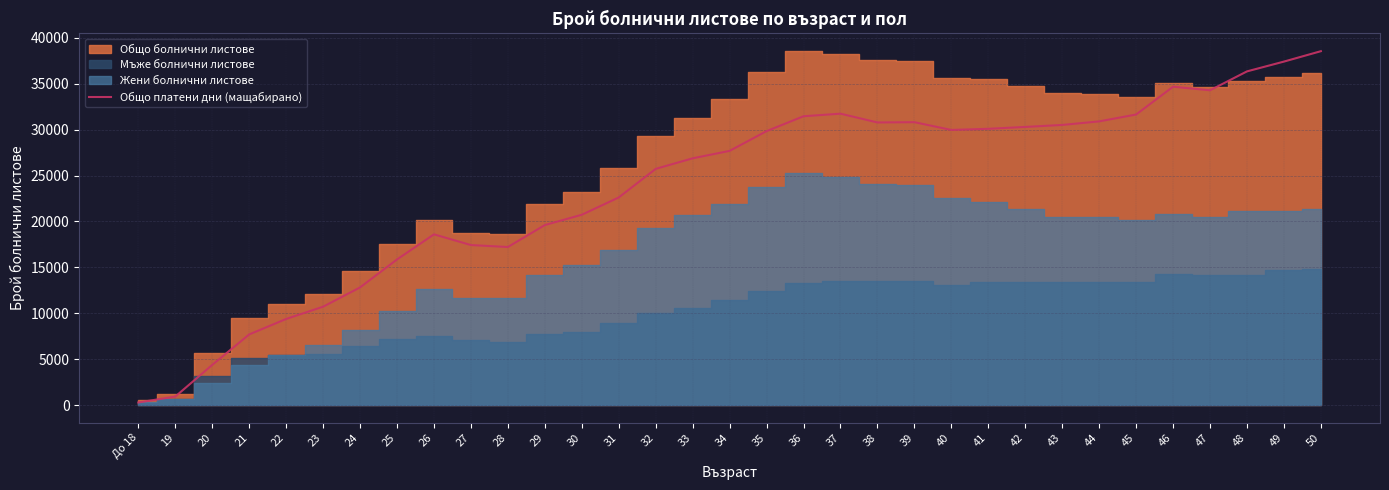

Where is the data nearest to the value 19418?

29